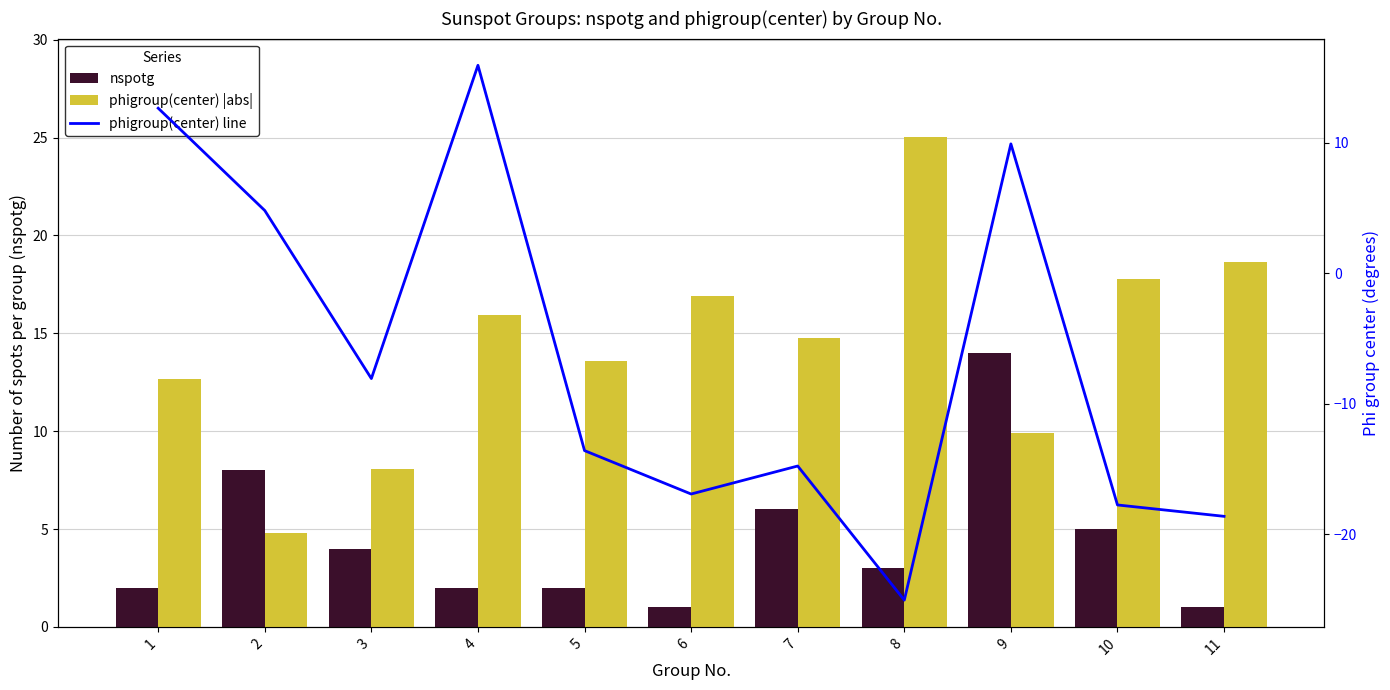

At which label does nspotg first exceed 3?

2